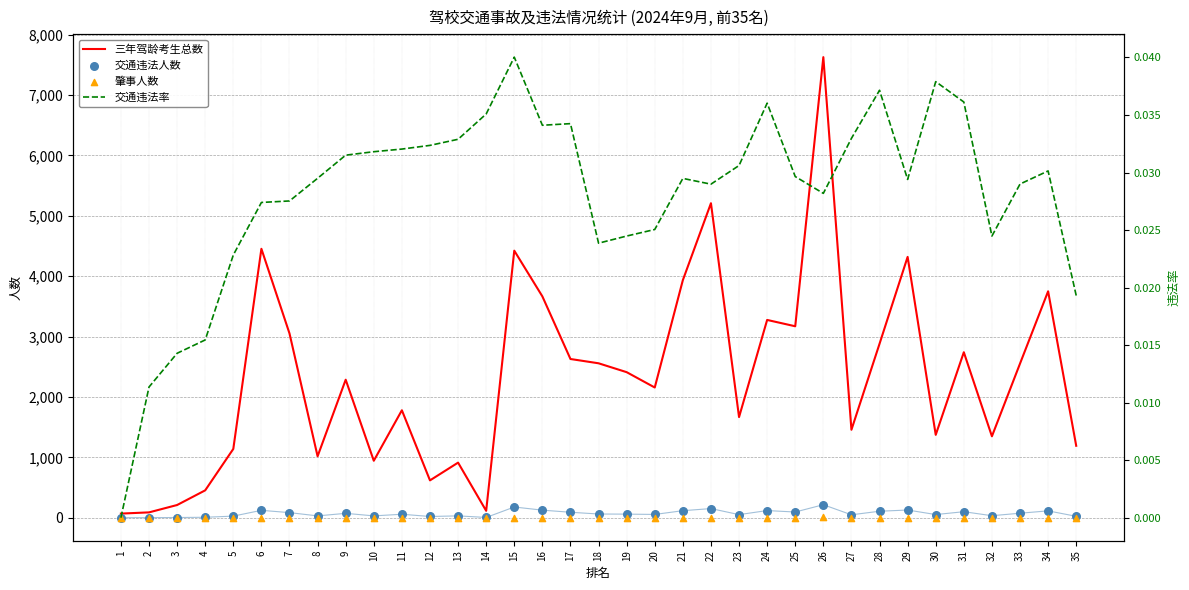

Which series has the largest Y range (max minus min)?

三年驾龄考生总数